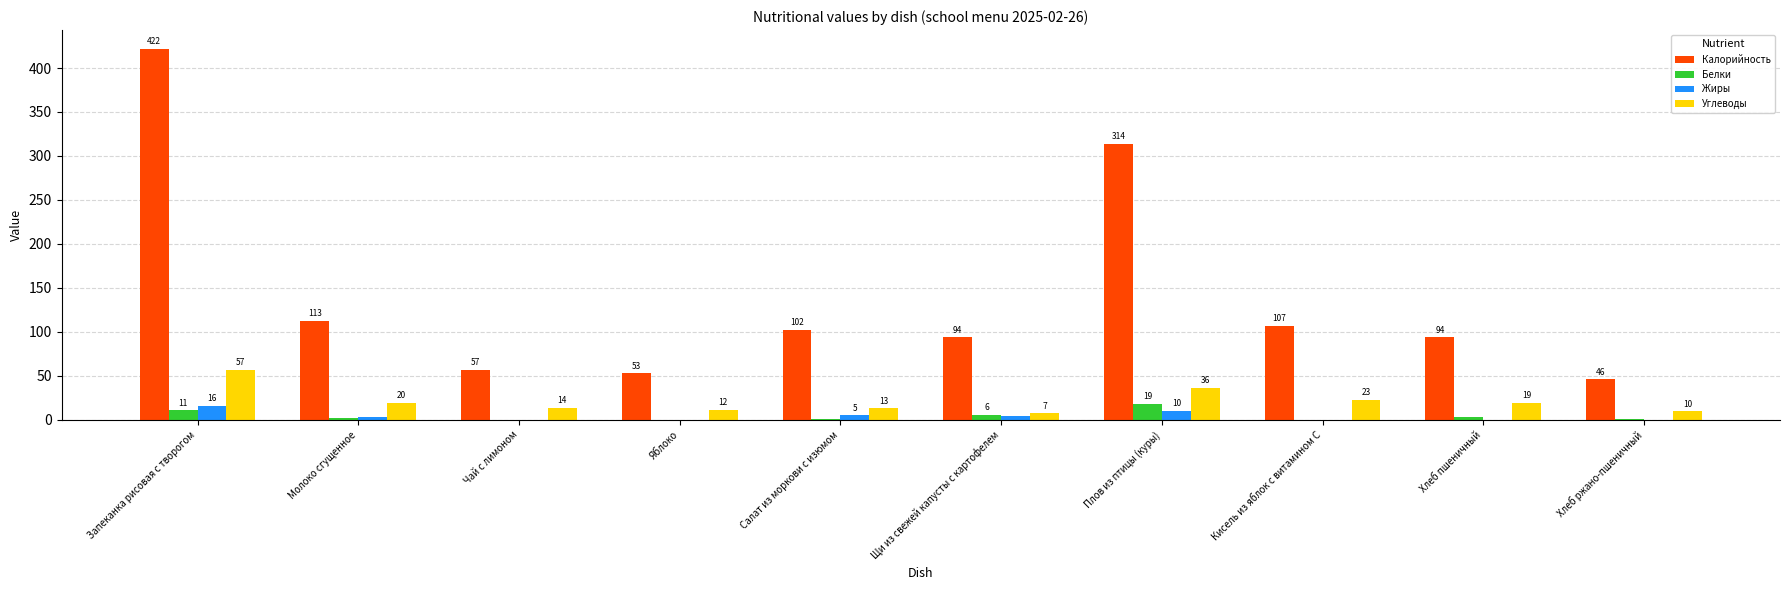

What is the difference between the highest and lowest values at Хлеб пшеничный?

93.6